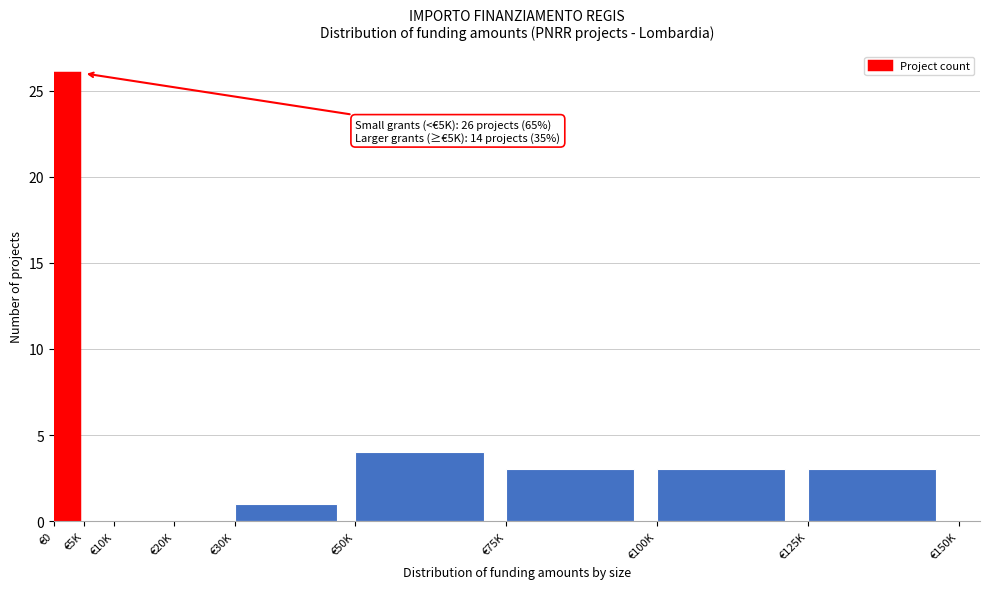

Reading right to left, list all the values displayed in this chart.

€125K=3	€100K=3	€75K=3	€50K=4	€30K=1	€20K=0	€10K=0	€5K=0	€0=26